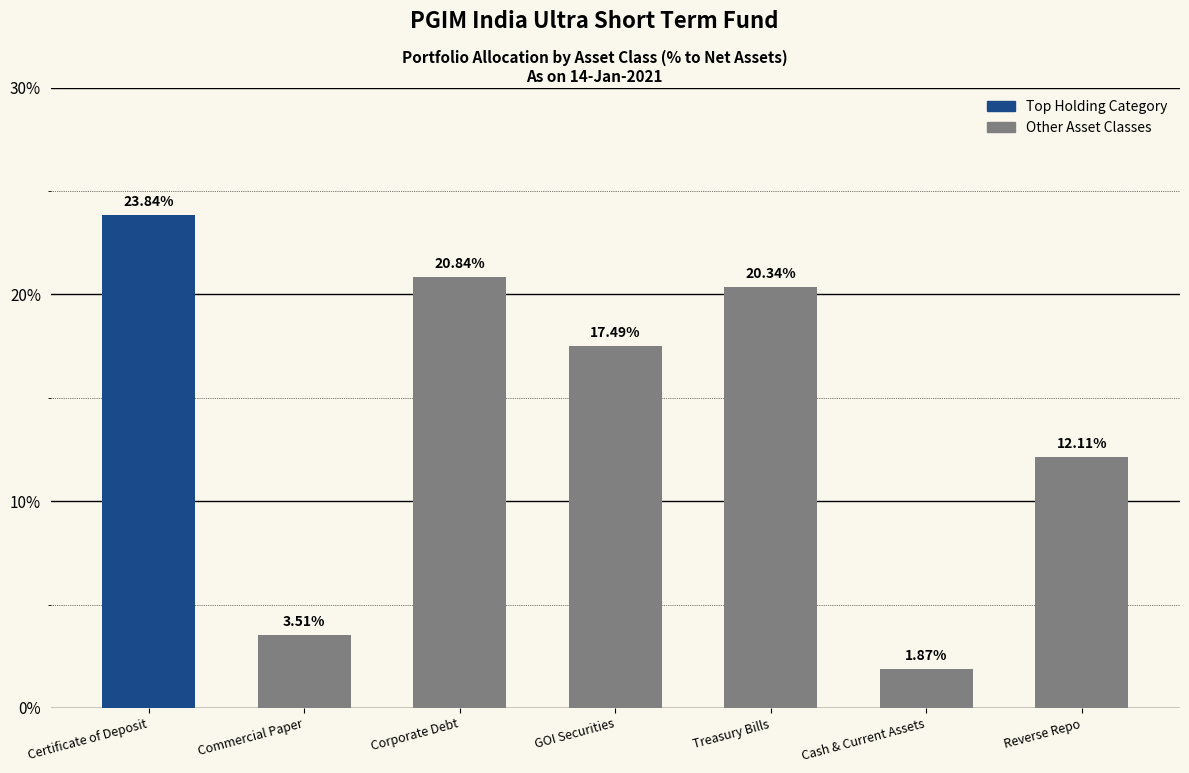

List the labels in order of value, largest first.

Certificate of Deposit, Corporate Debt, Treasury Bills, GOI Securities, Reverse Repo, Commercial Paper, Cash & Current Assets